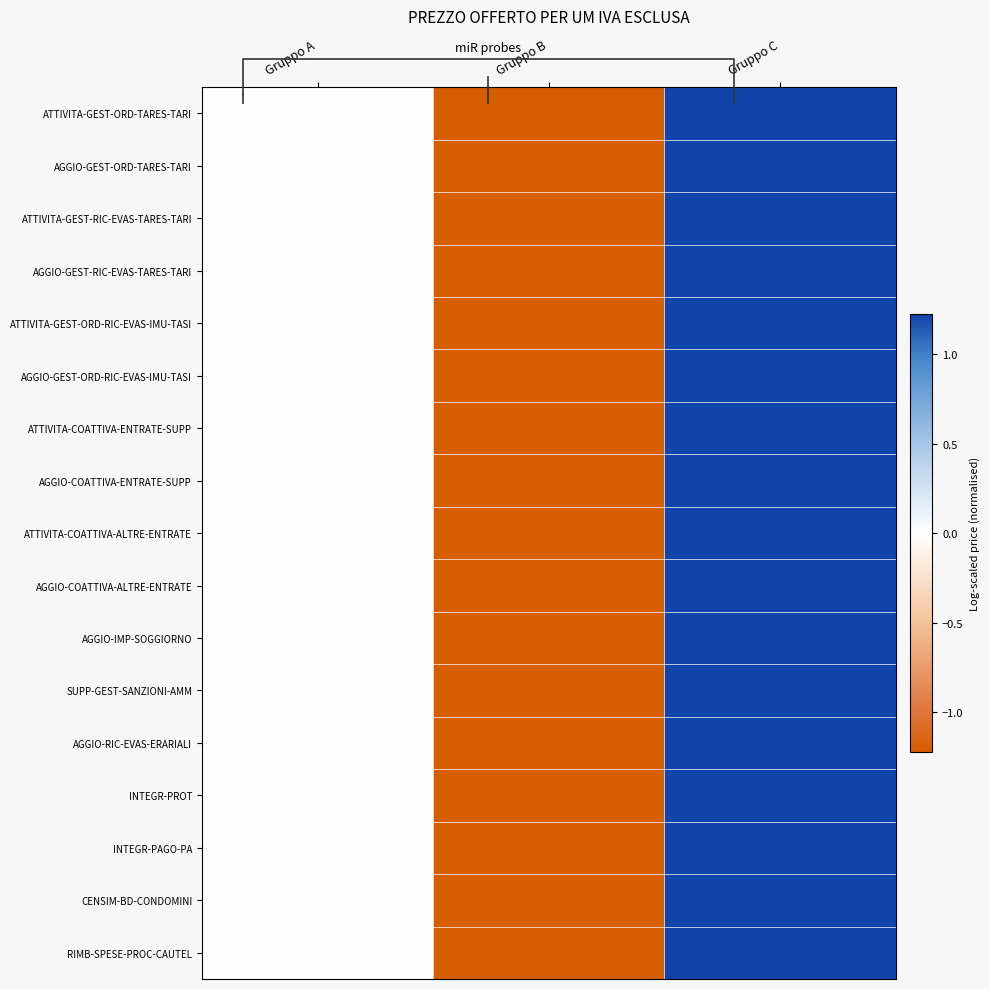

Read the ATTIVITA-GEST-RIC-EVAS-TARES-TARI value at Gruppo C.

1.2